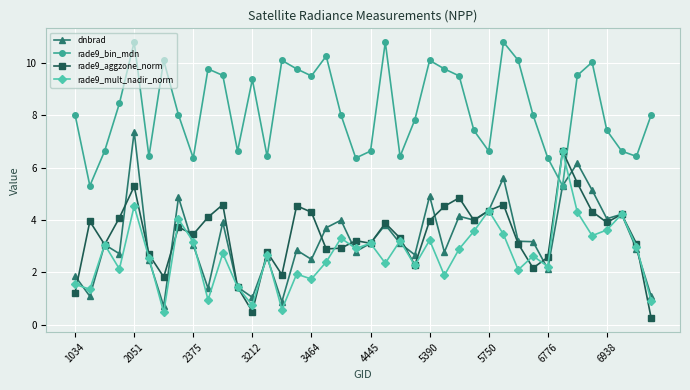

What is the greatest value displayed?

10.8